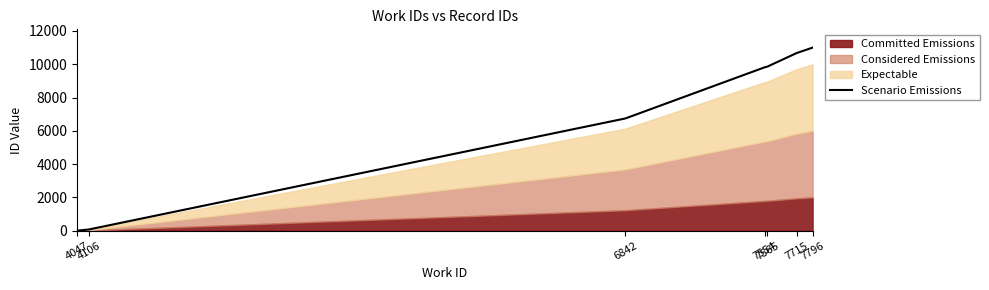

Reading left to right, extract all data points from this chart.

0.0	66.7	6743.6	9826.9	9855.1	10675.1	11000.0